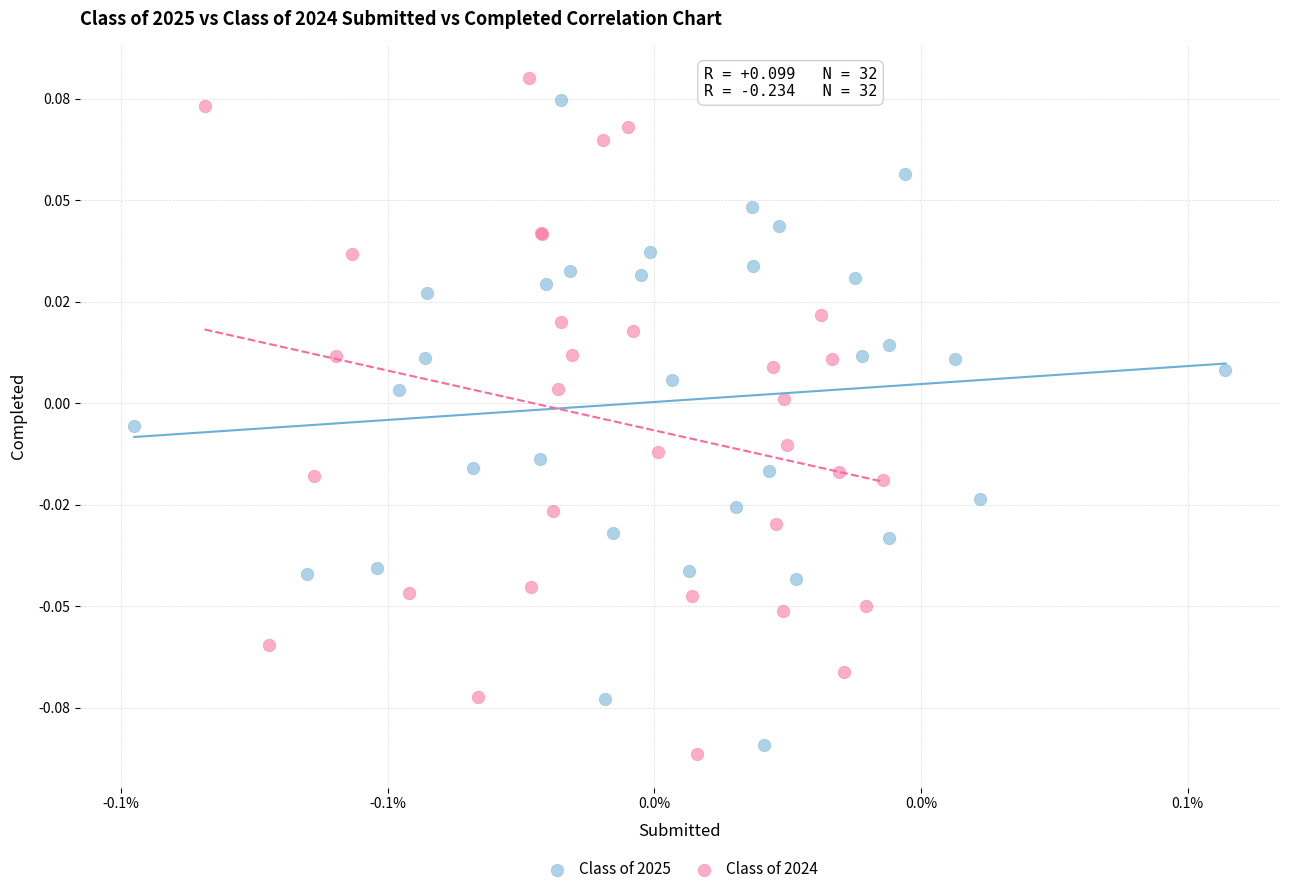

What are all the series names shown in the legend?

Class of 2025, Class of 2024